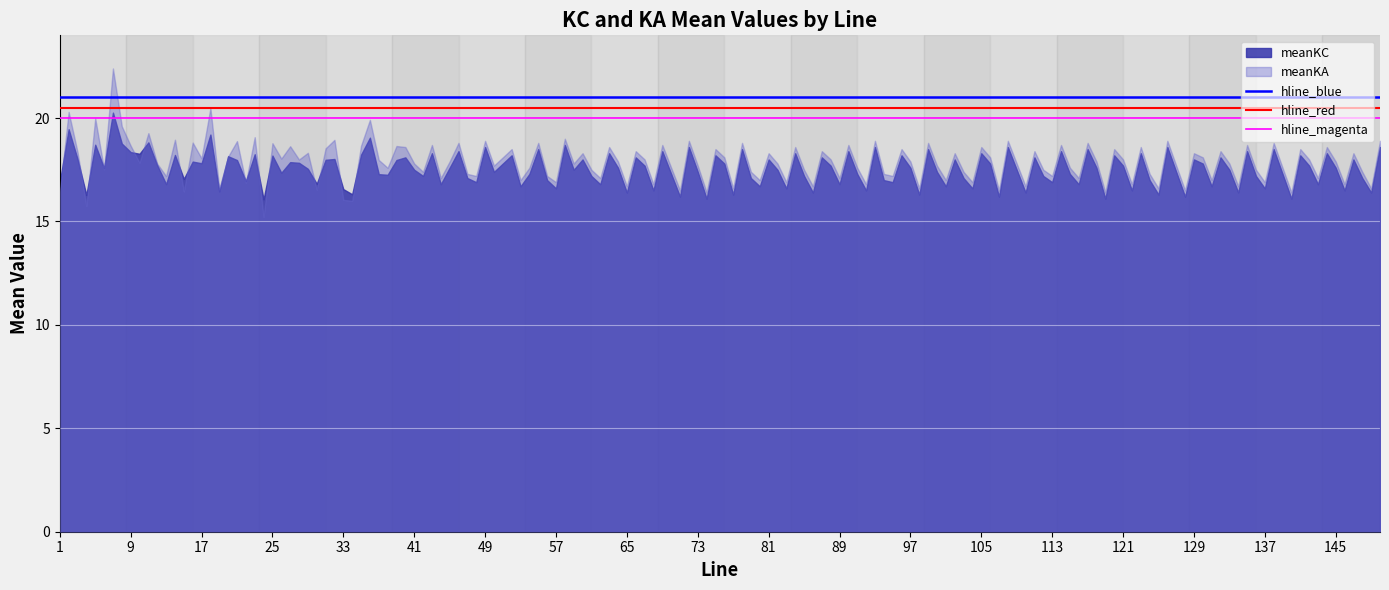

What is the value of the hline_magenta point at the 1st from the left?

20.0